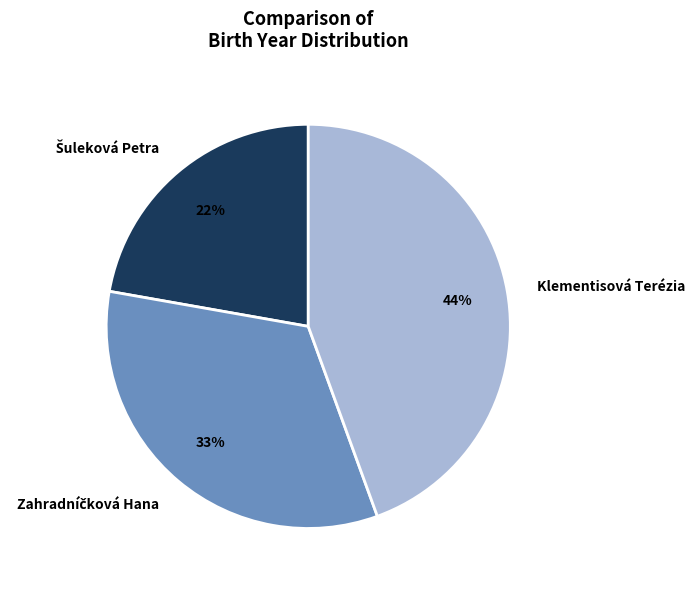

To the nearest percent, what is the average slice percentage?

33%